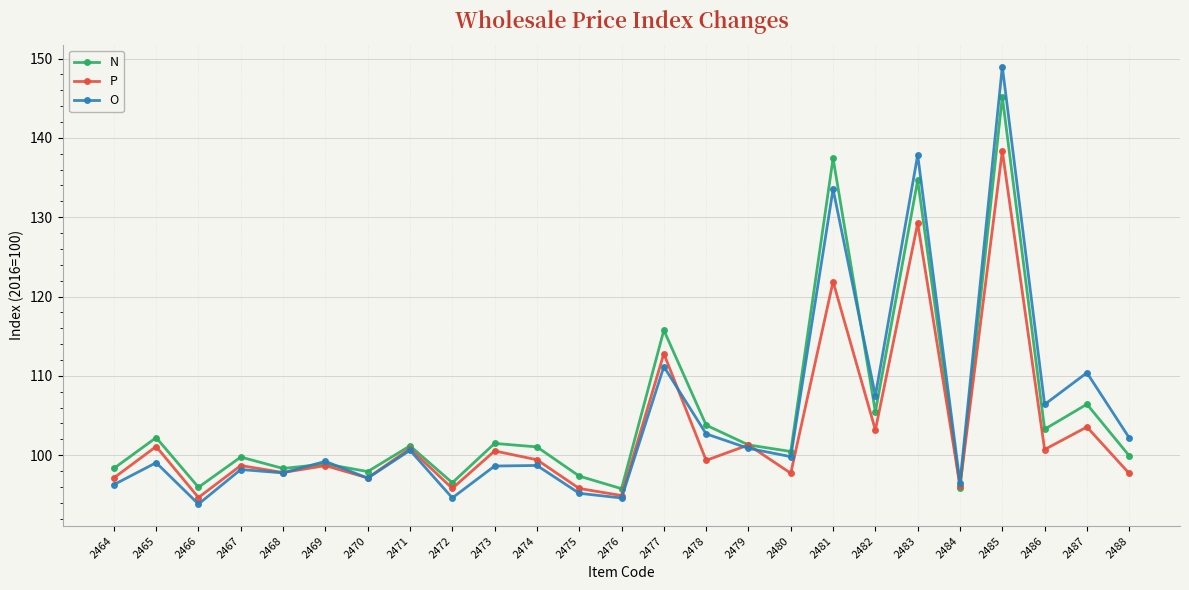

Which series has the widest spread of values?

O